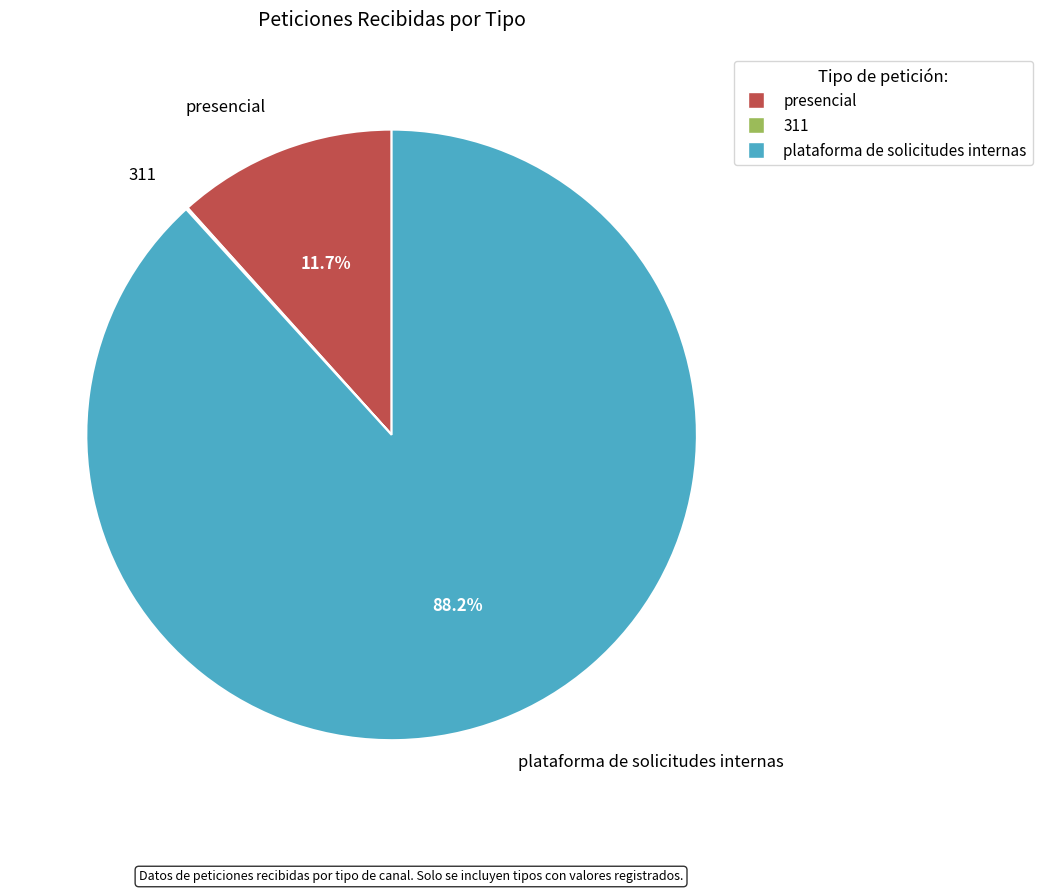

What is the majority slice?

plataforma de solicitudes internas